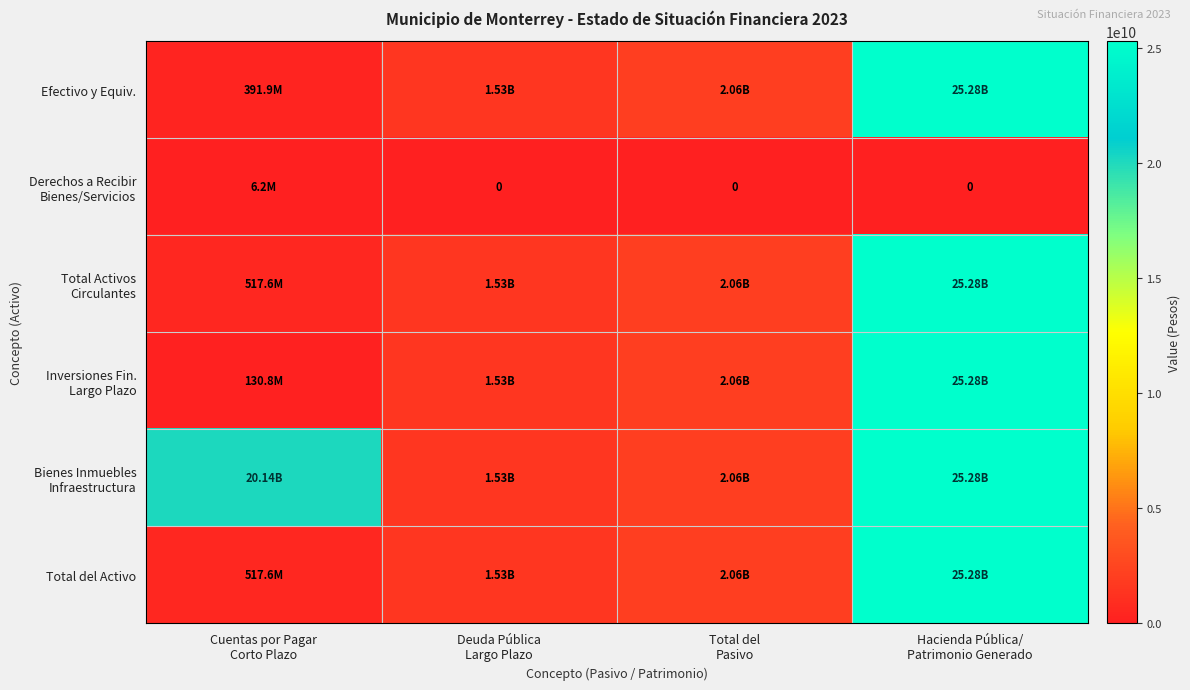

What is the difference between the maximum and second lowest values in the Inversiones Fin. Largo Plazo series?

23746482810.6